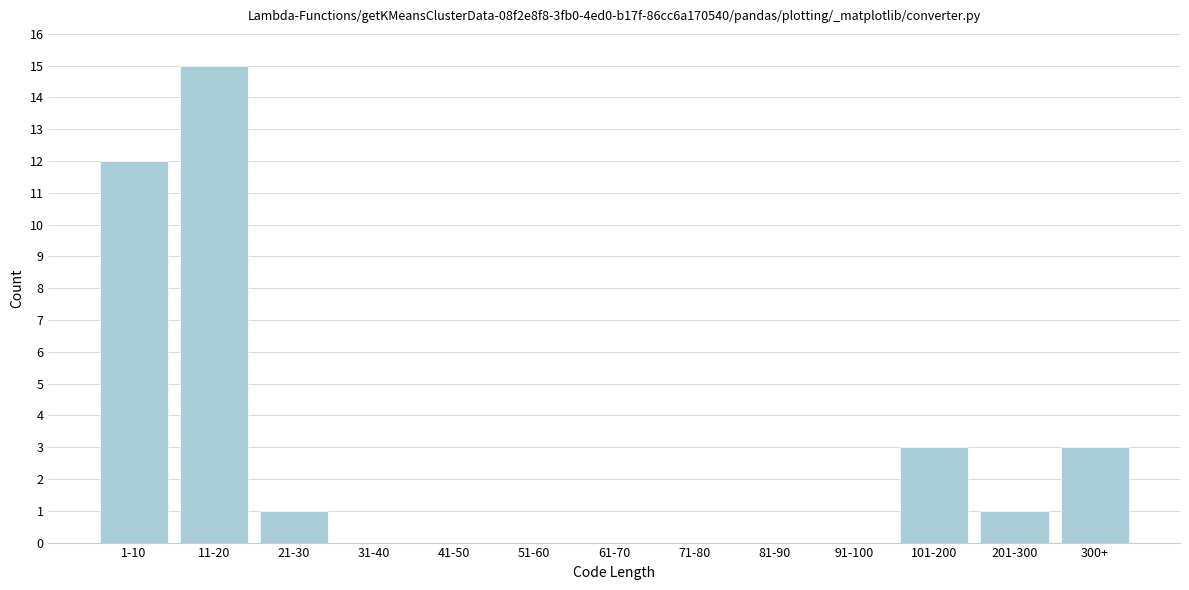

Reading right to left, list all the values displayed in this chart.

300+=3	201-300=1	101-200=3	91-100=0	81-90=0	71-80=0	61-70=0	51-60=0	41-50=0	31-40=0	21-30=1	11-20=15	1-10=12